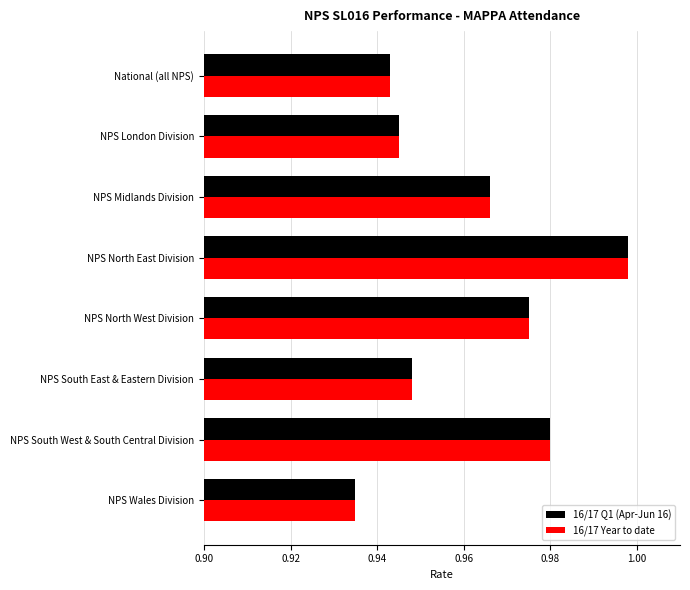

Which label corresponds to the smallest value in the chart?

NPS Wales Division